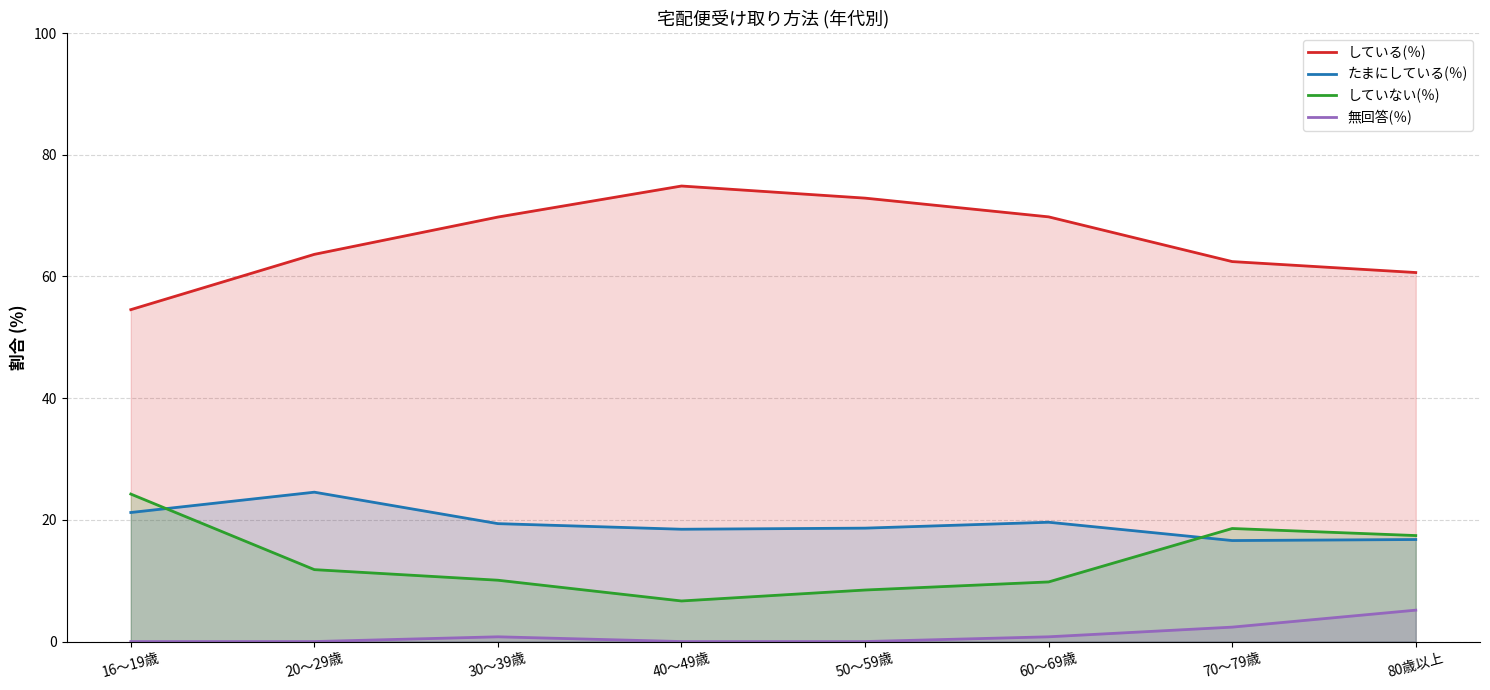

What is the sum of all 無回答(％) values?

9.1